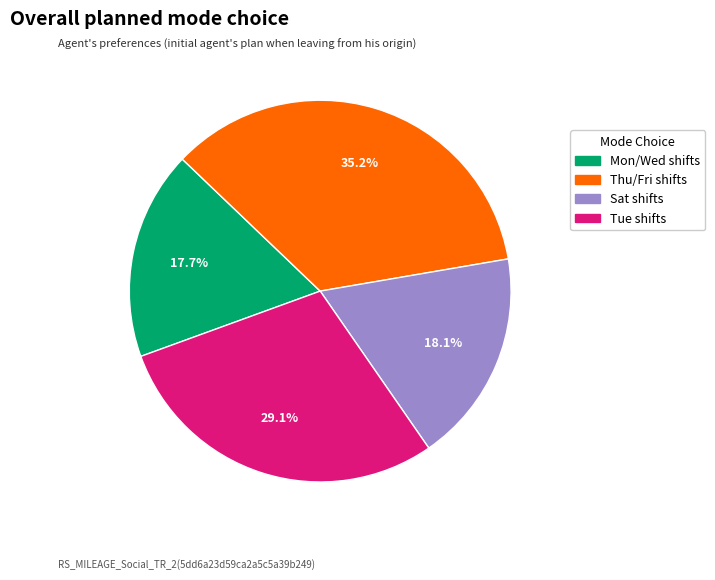

Is there a majority slice in this chart?

No